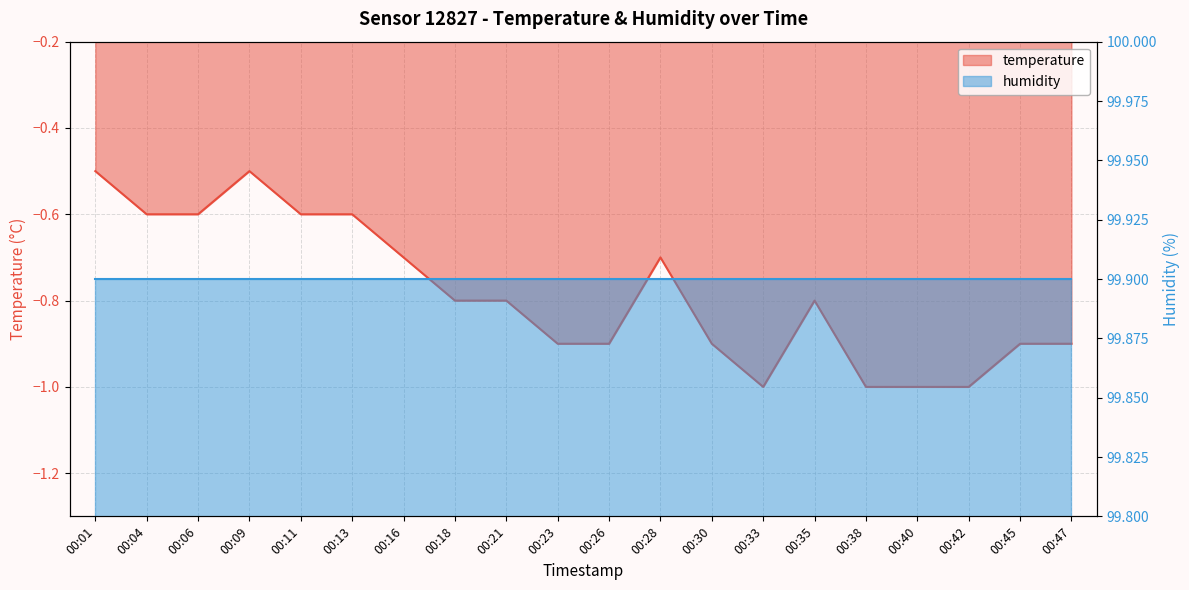

List the labels in order of value, largest first.

00:01, 00:09, 00:04, 00:06, 00:11, 00:13, 00:16, 00:28, 00:18, 00:21, 00:35, 00:23, 00:26, 00:30, 00:45, 00:47, 00:33, 00:38, 00:40, 00:42